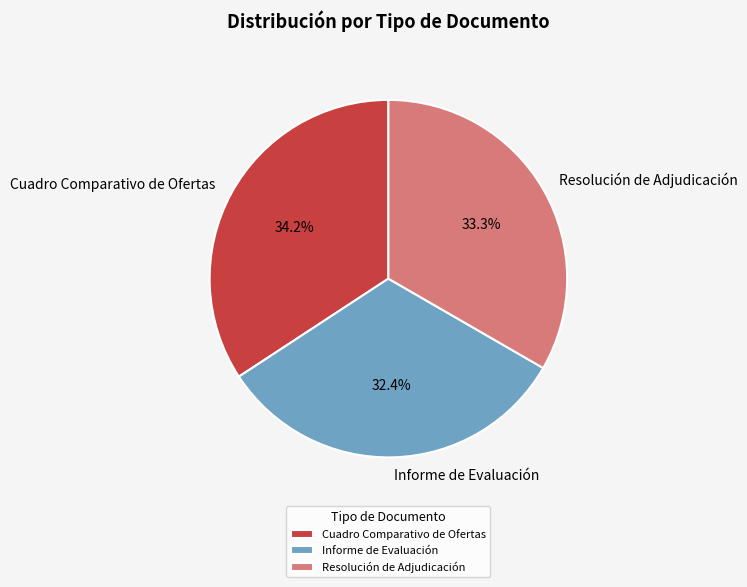

How much of the chart is everything except Informe de Evaluación?

67.6%